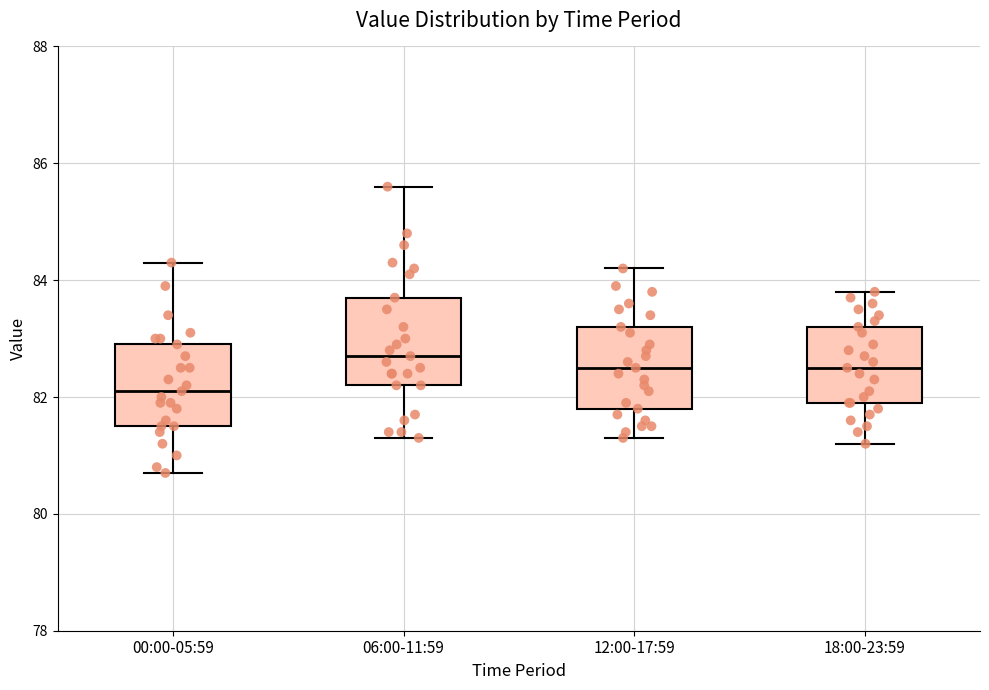

Reading left to right, read every box against the y-axis: the position of its median line, the range the box covers, and the ends of its whiskers. The values are not printed on the chart, so give them approximately, as read against the axis.

00:00-05:59: median 82.2, box 81.6 to 83.0, whiskers 80.8 to 84.4
06:00-11:59: median 82.8, box 82.2 to 83.8, whiskers 81.4 to 85.6
12:00-17:59: median 82.6, box 81.8 to 83.2, whiskers 81.4 to 84.2
18:00-23:59: median 82.6, box 82.0 to 83.2, whiskers 81.2 to 83.8